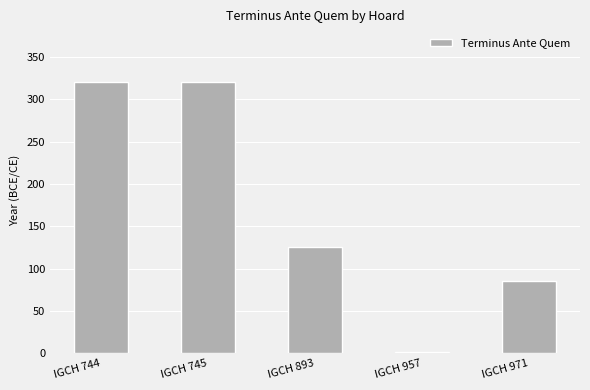

The chart shows a value of 125 at IGCH 893. True or false?

True